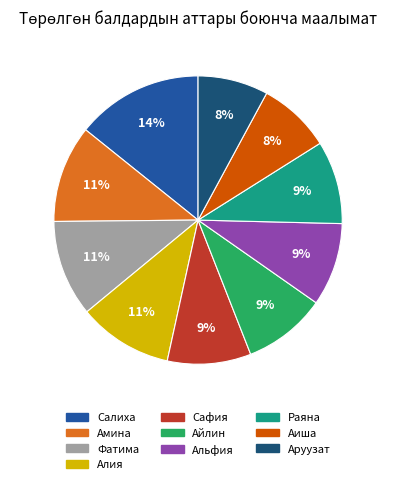

Which slice is the largest?

Салиха